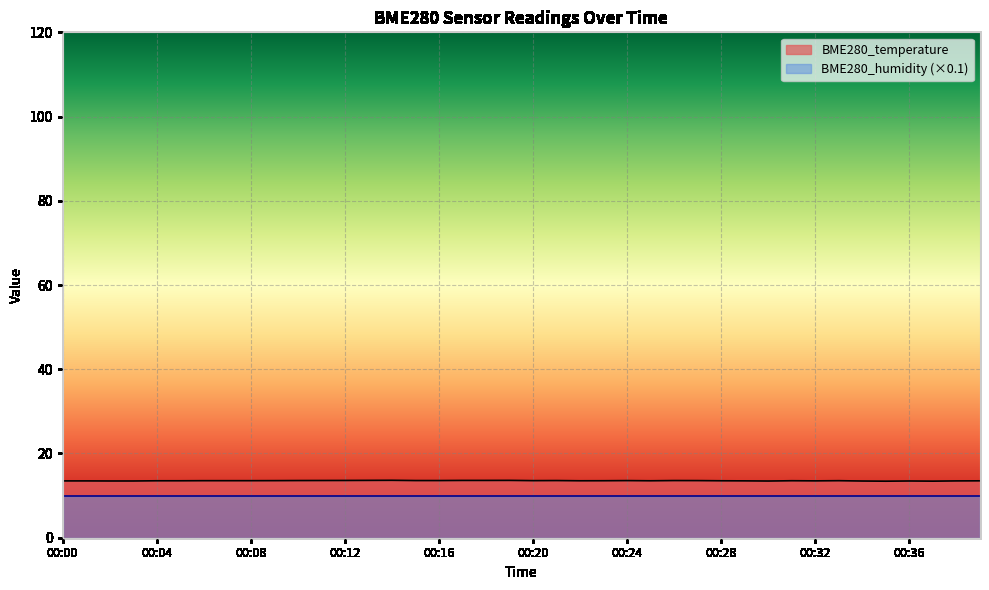

What is the difference between the values at 00:10 and 00:00?

0.1